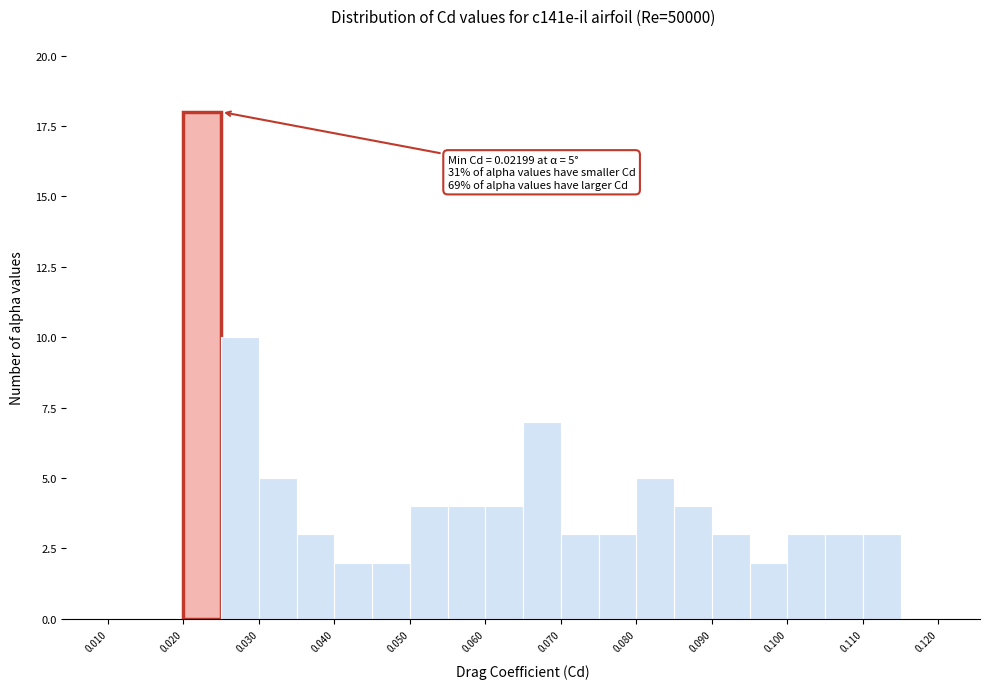

Which range on the x-axis has the tallest bar?

0.020 to 0.025